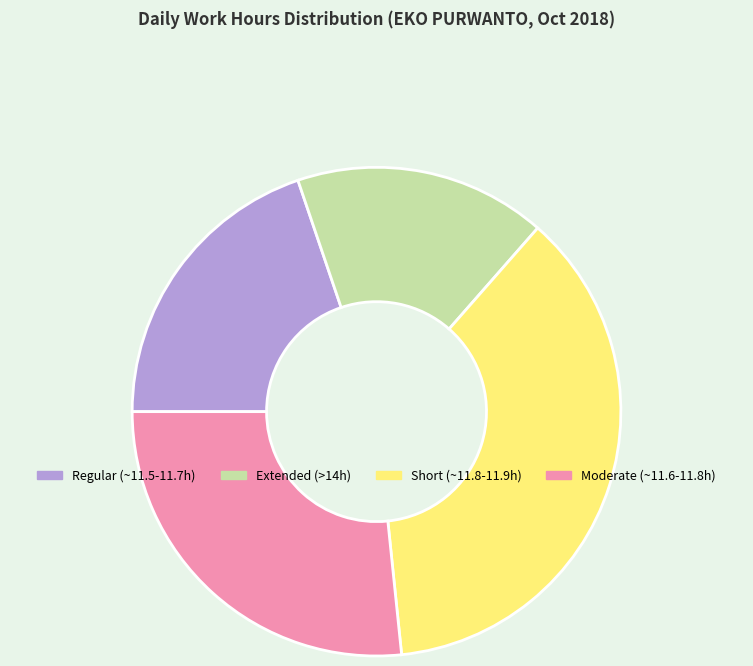

Is it true that Short (~11.8-11.9h) is 37% of the pie?

True